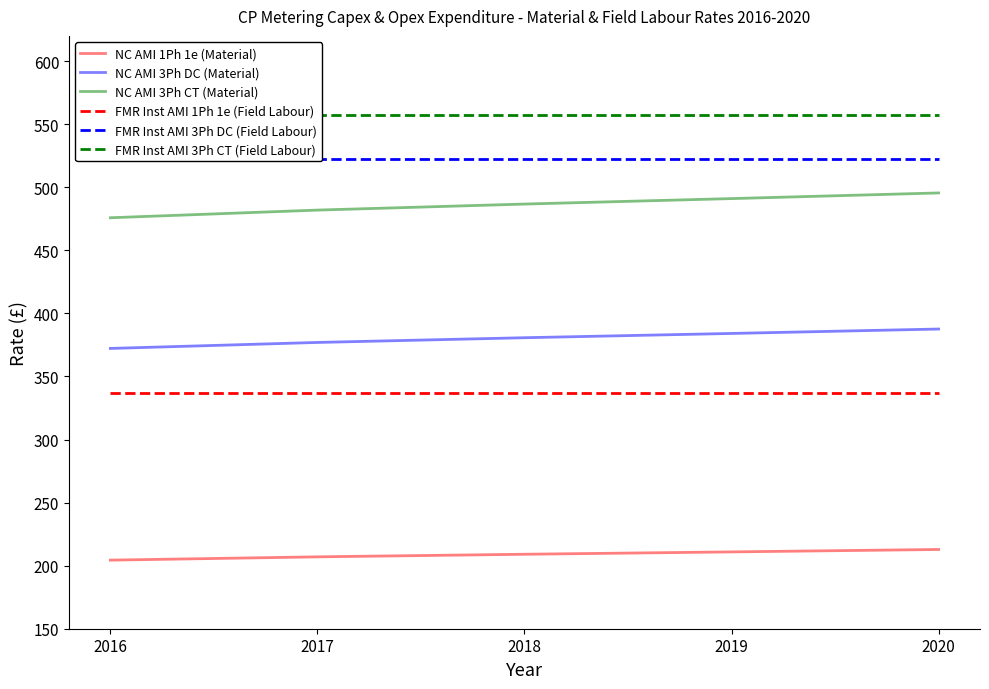

What is the average value of the NC AMI 3Ph DC (Material) series?

380.3